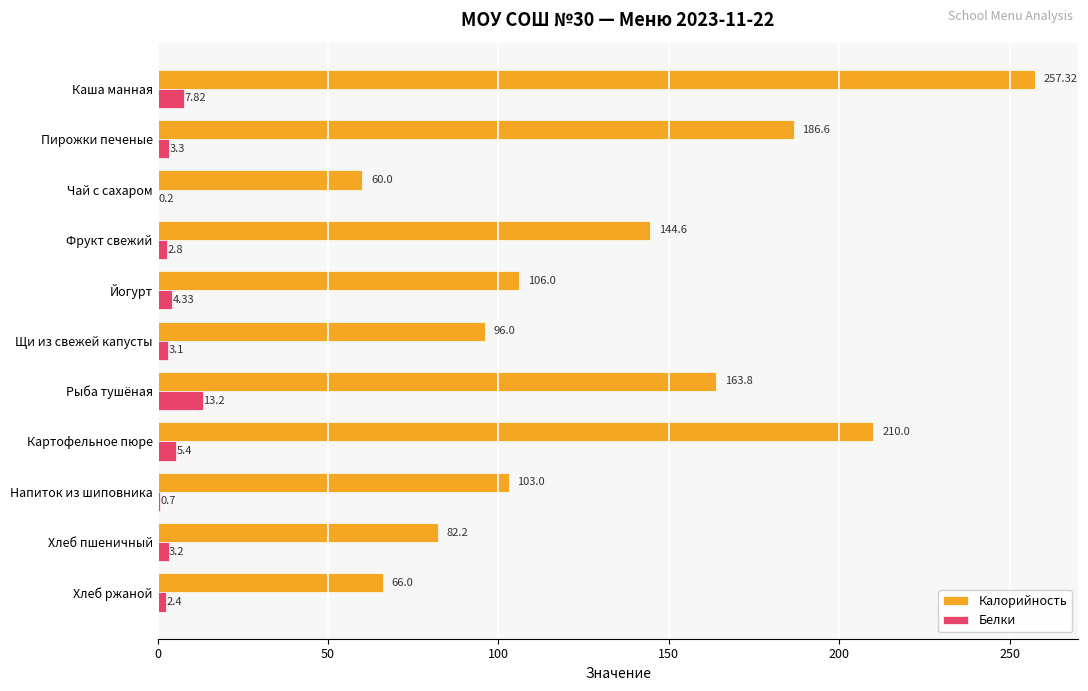

What is the sum of all Калорийность values?

1475.5